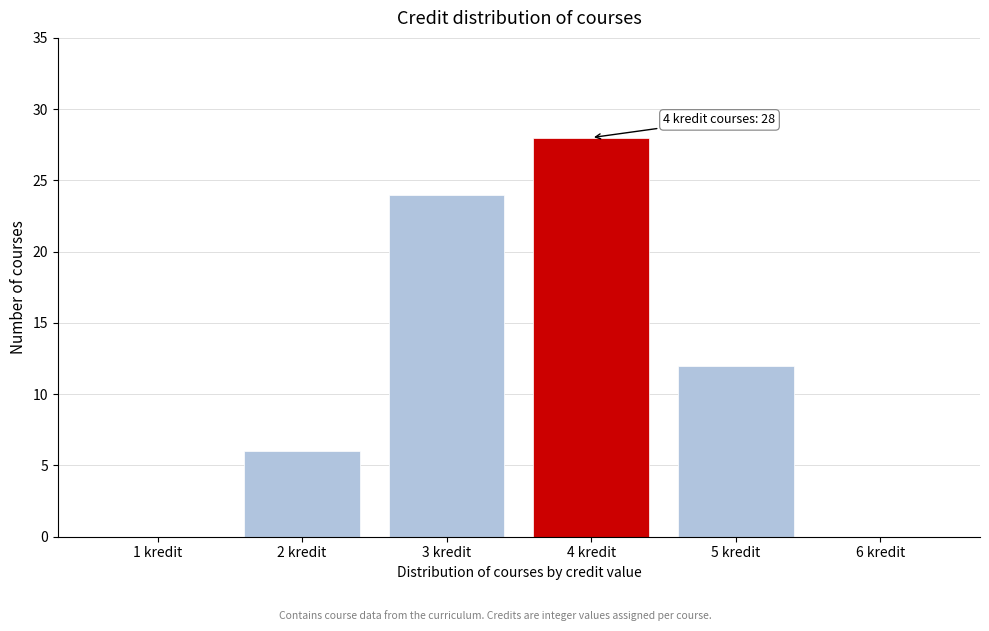

Reading right to left, extract all data points from this chart.

6 kredit=0	5 kredit=12	4 kredit=28	3 kredit=24	2 kredit=6	1 kredit=0